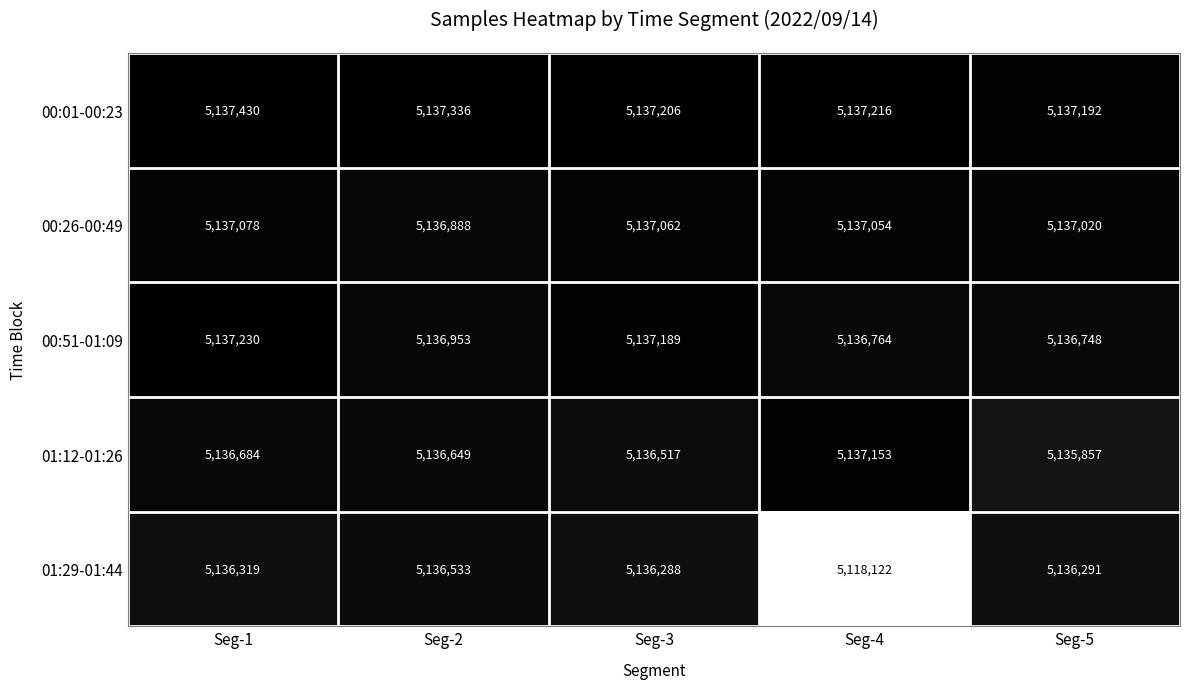

At how many categories does at least one series exceed 5123039?

5